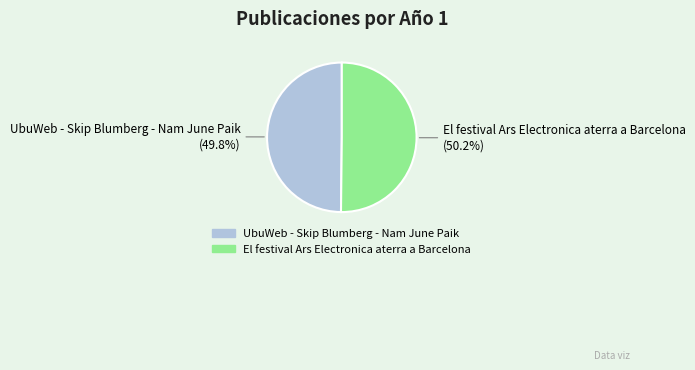

Count the number of slices in the pie.

2